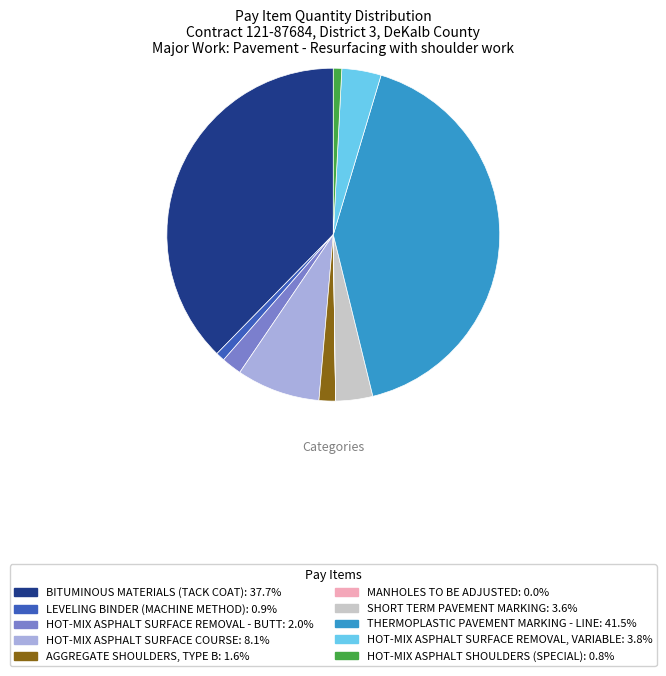

Do SHORT TERM PAVEMENT MARKING: 3.6% and LEVELING BINDER (MACHINE METHOD): 0.9% together represent more than half of the pie?

No